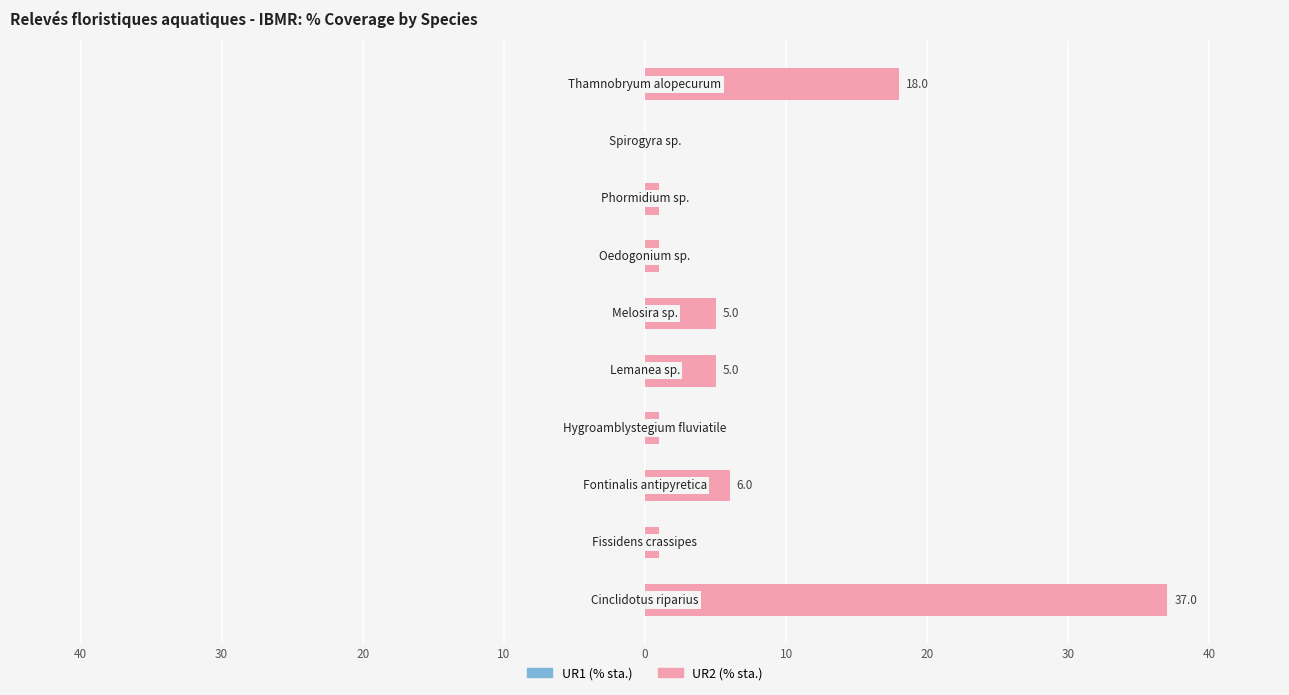

How many data points does each series have?

10